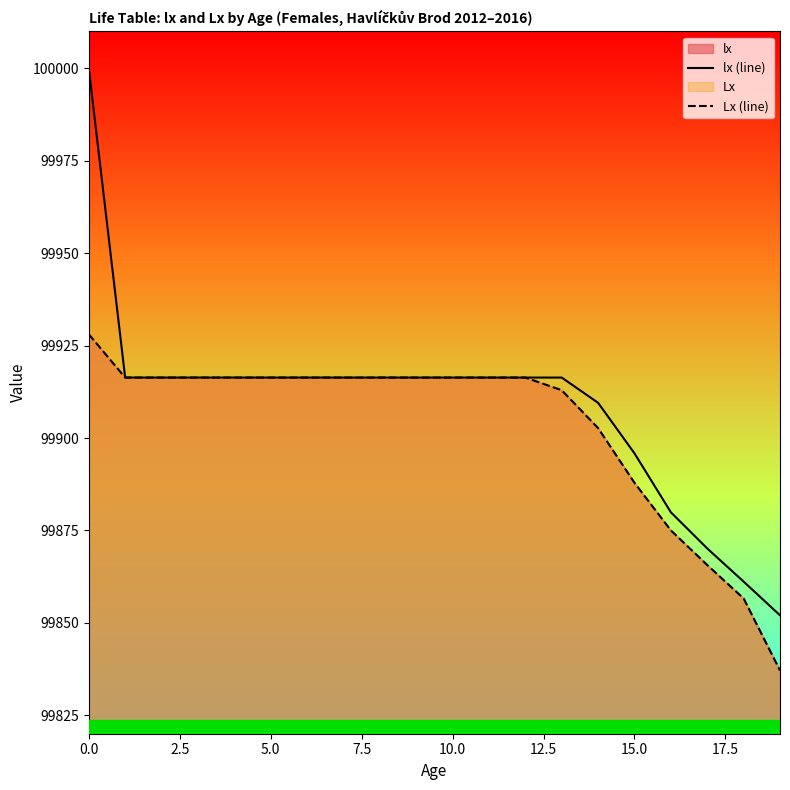

Rank the series at 0.0 from highest to lowest value.

lx (line), Lx (line)